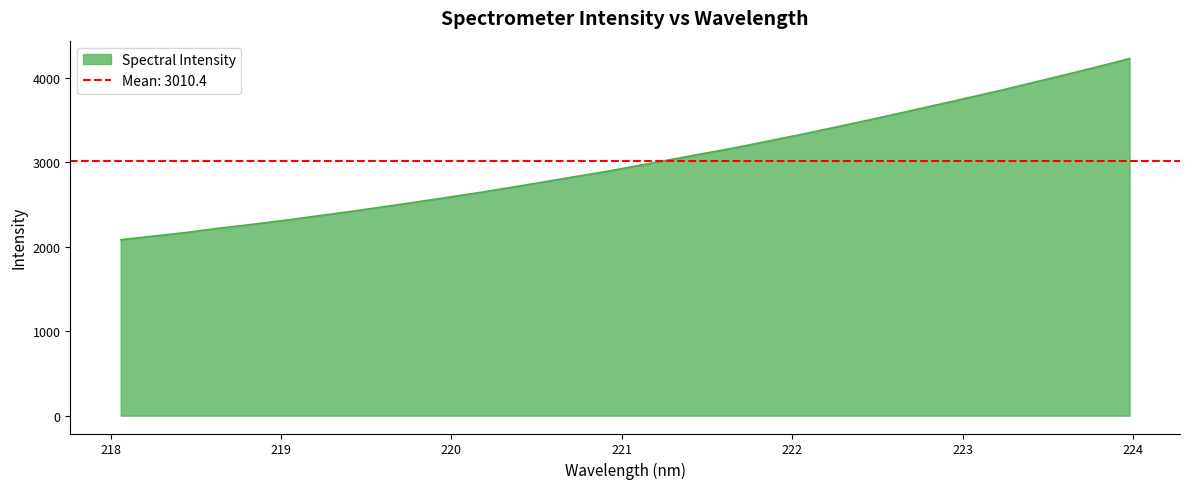

What is the sum of the values at 219.9712 and 219.589?

5049.0